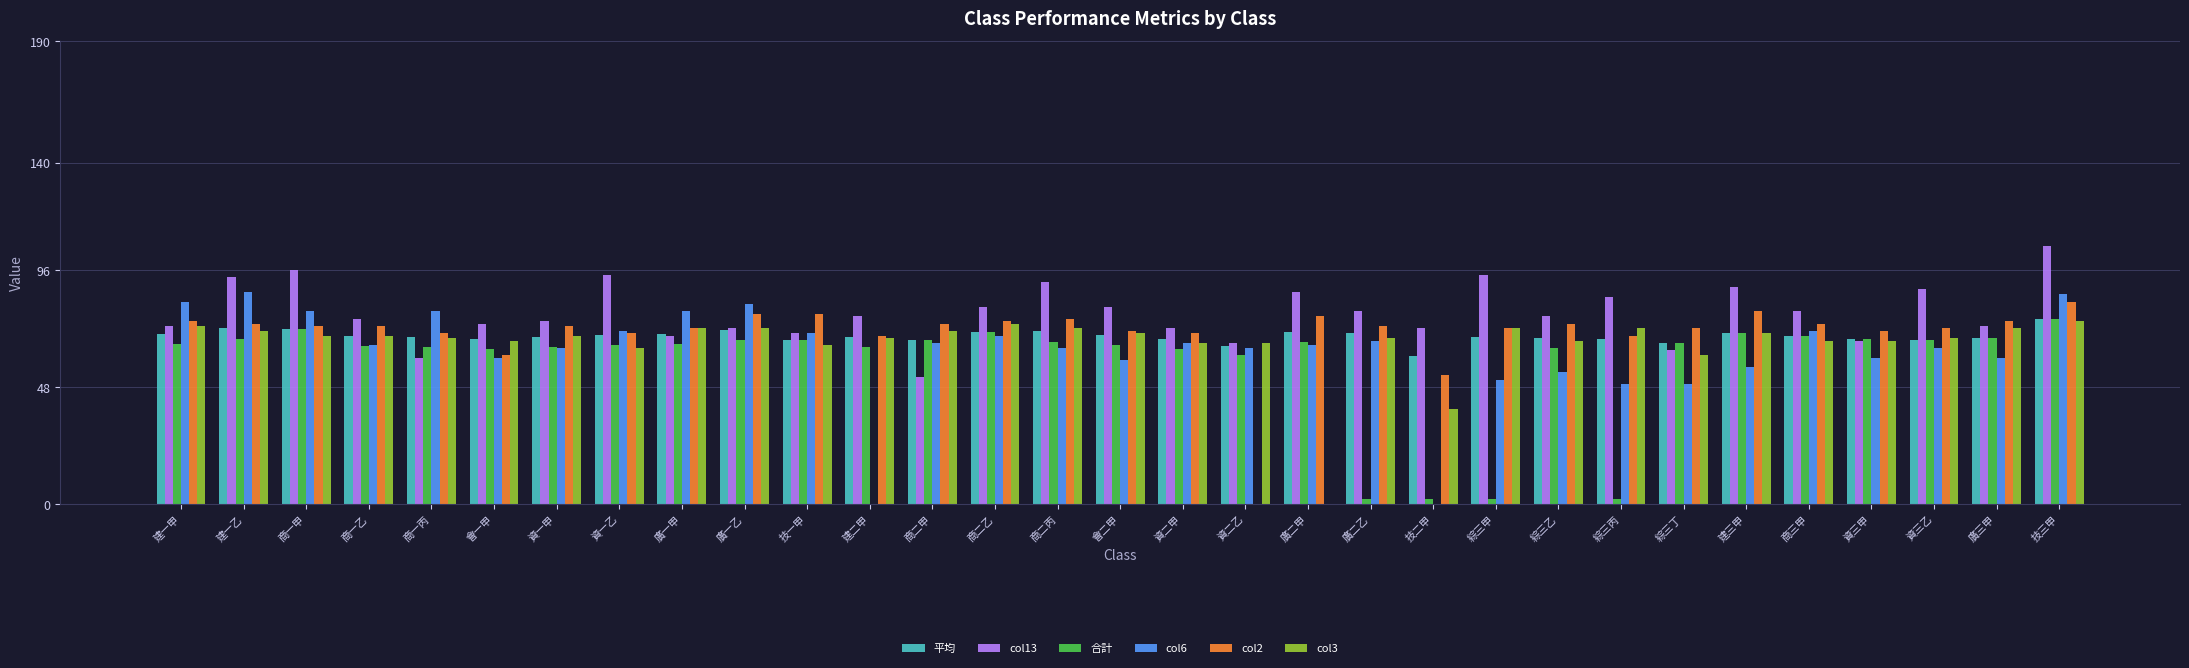

Is it true that col6 equals 12.8 at 資三甲?

False